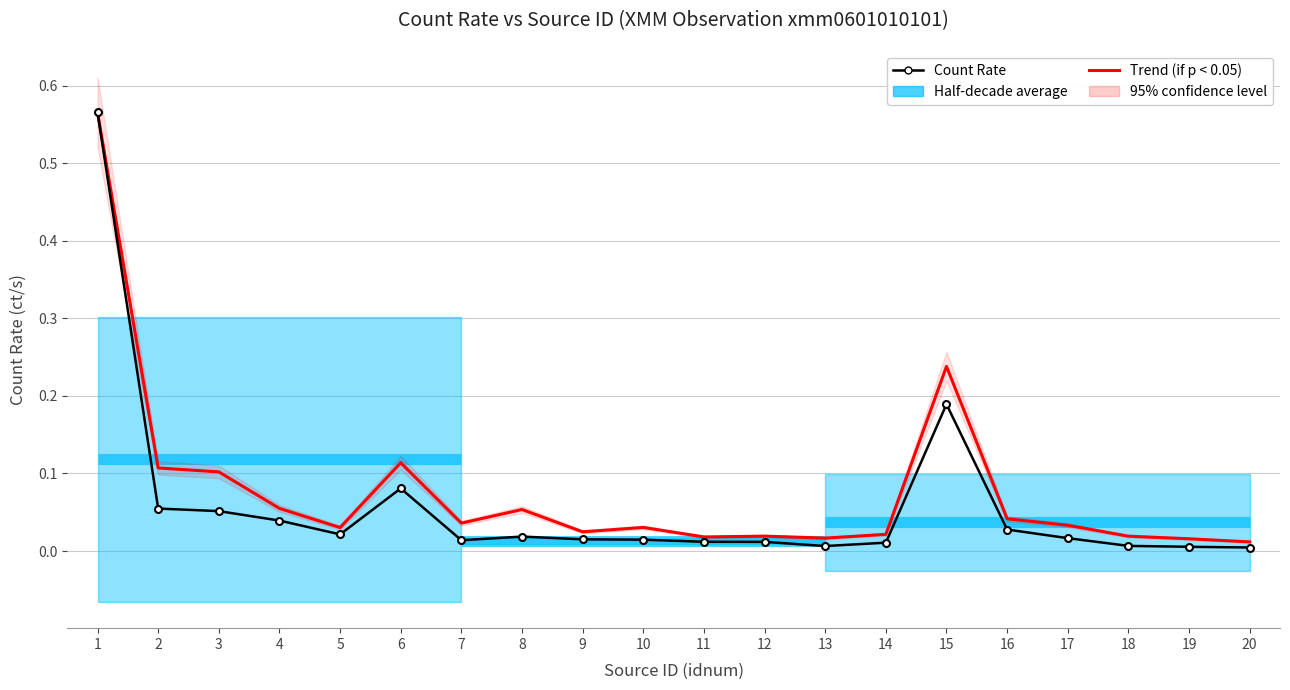

At which label does Count Rate reach its peak?

1